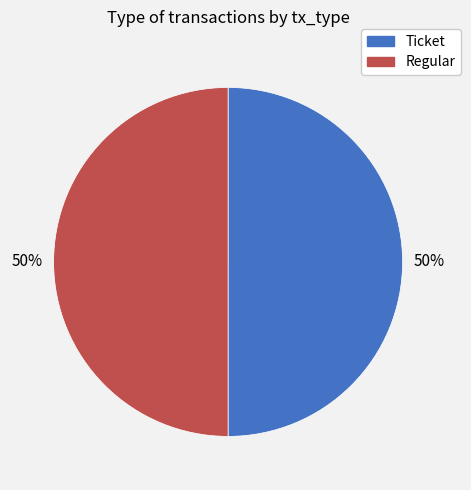

How many segments does this pie chart have?

2